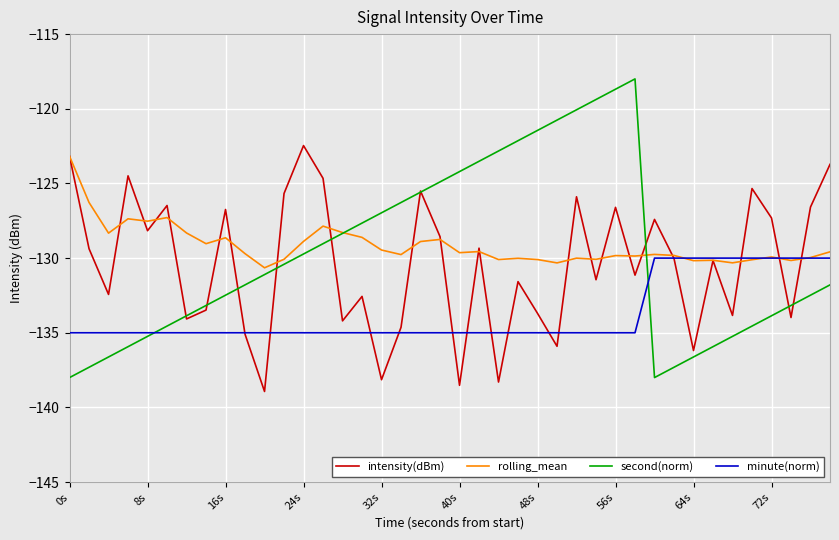

How many lines are shown in the chart?

4